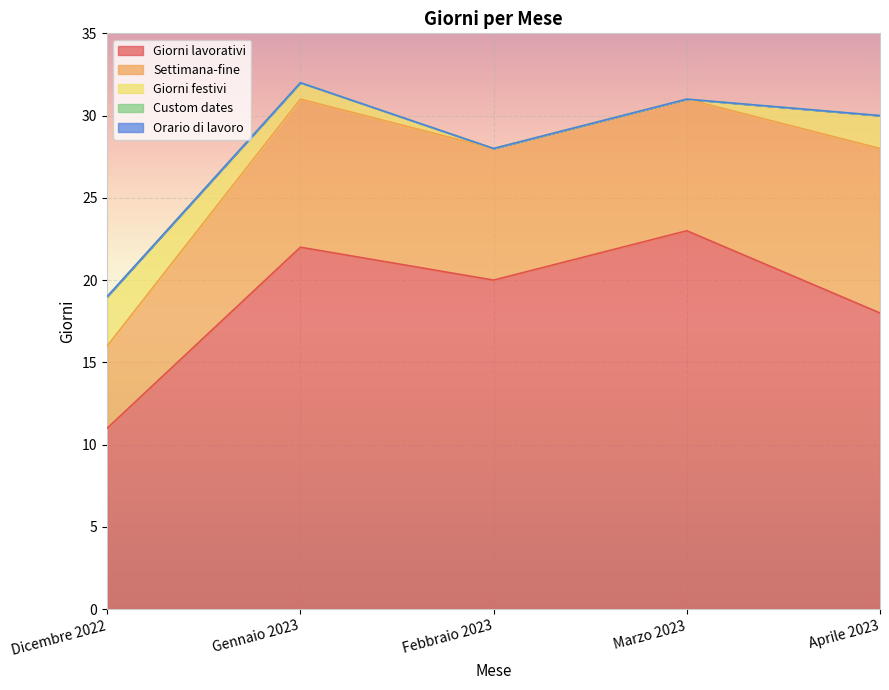

What is the average value of the Giorni lavorativi series?

19